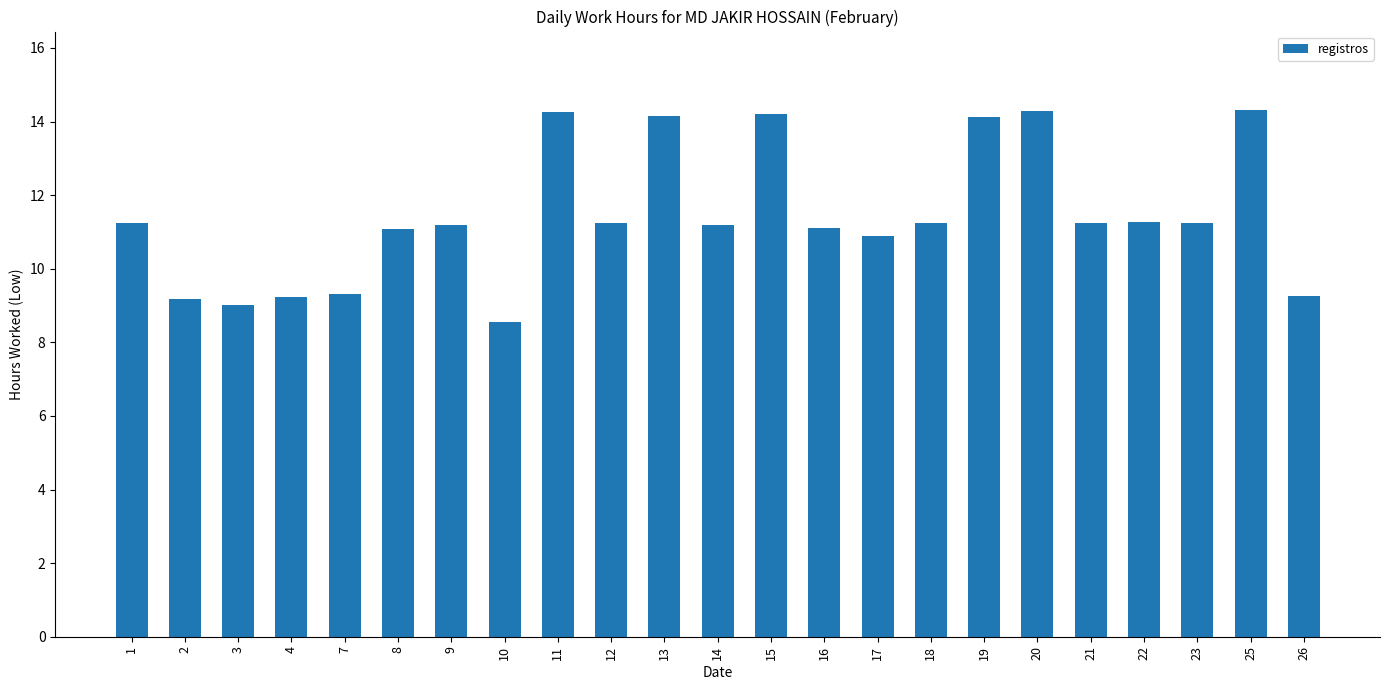

Approximately how many times larger is the value at 19 compared to 7?

1.5